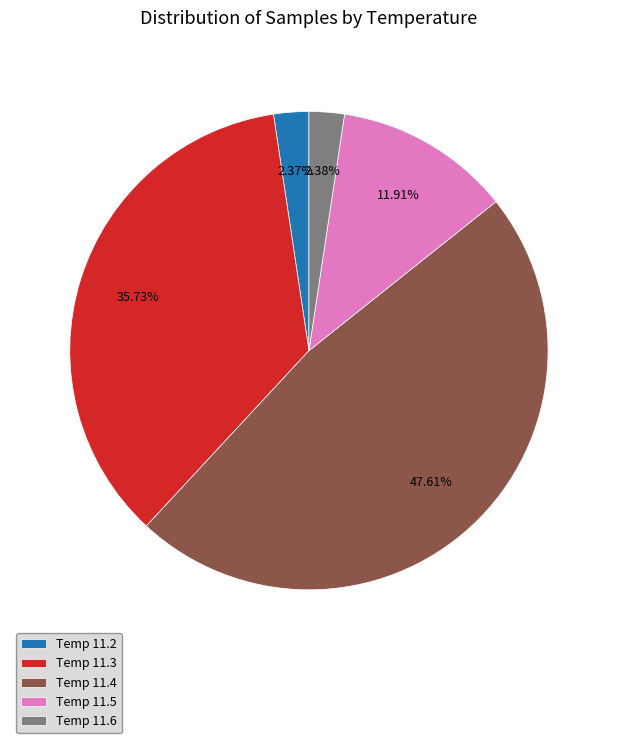

Between Temp 11.5 and Temp 11.2, which is larger?

Temp 11.5